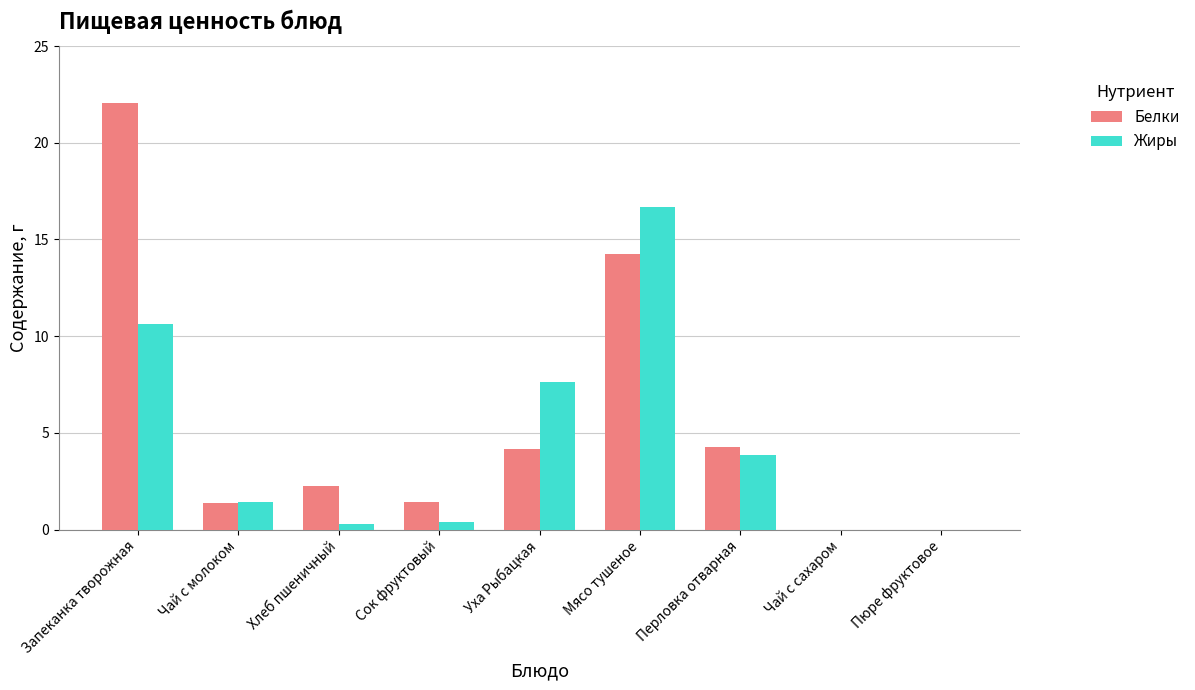

What is the total value across all series at Уха Рыбацкая?

11.8